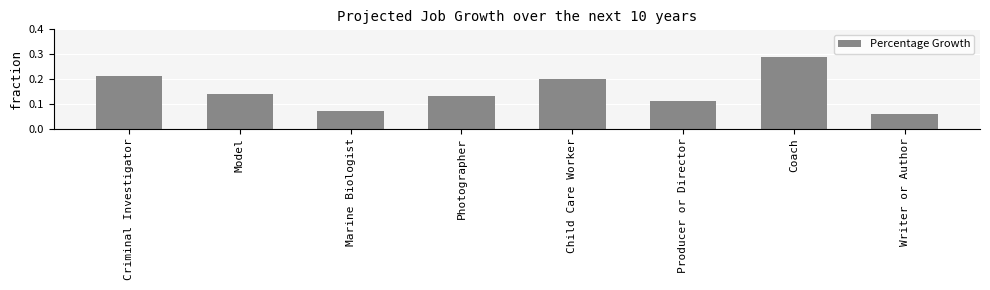

How many distinct data groups are displayed?

1